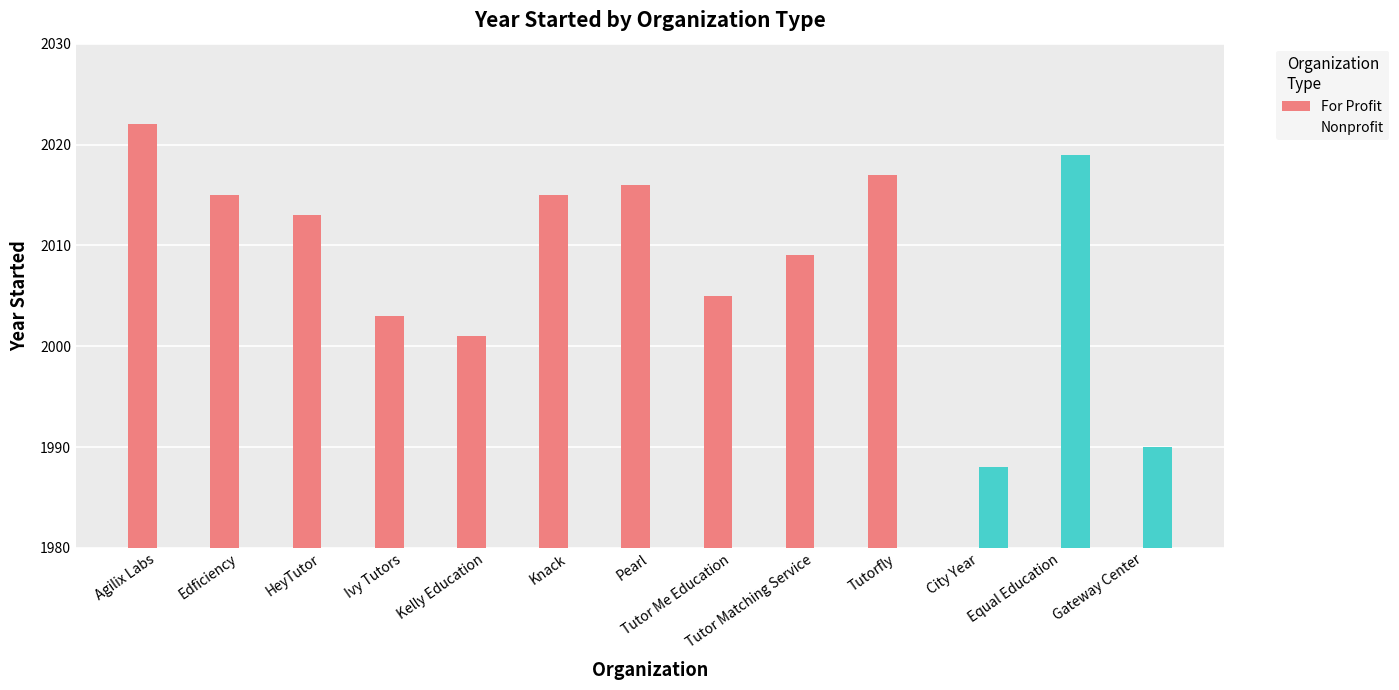

Reading right to left, extract all data points from this chart.

For Profit: 0	0	0	2017	2009	2005	2016	2015	2001	2003	2013	2015	2022
Nonprofit: 1990	2019	1988	0	0	0	0	0	0	0	0	0	0